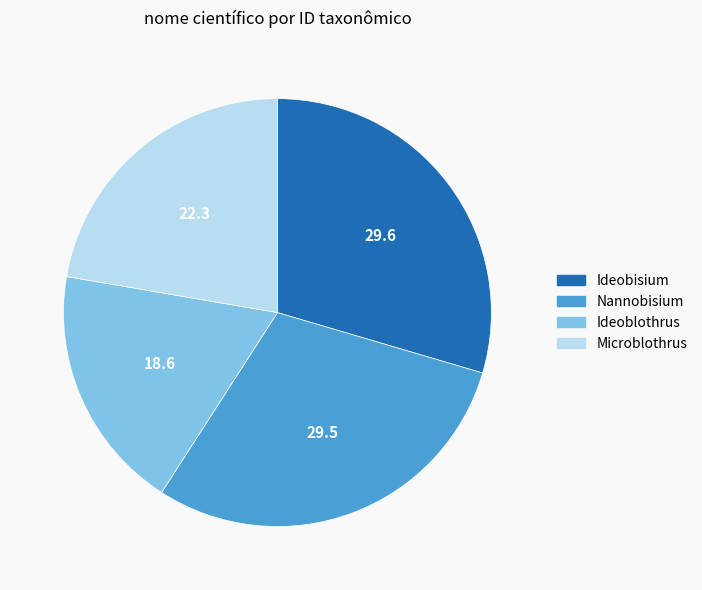

True or false: Ideoblothrus accounts for 19% of the total.

True